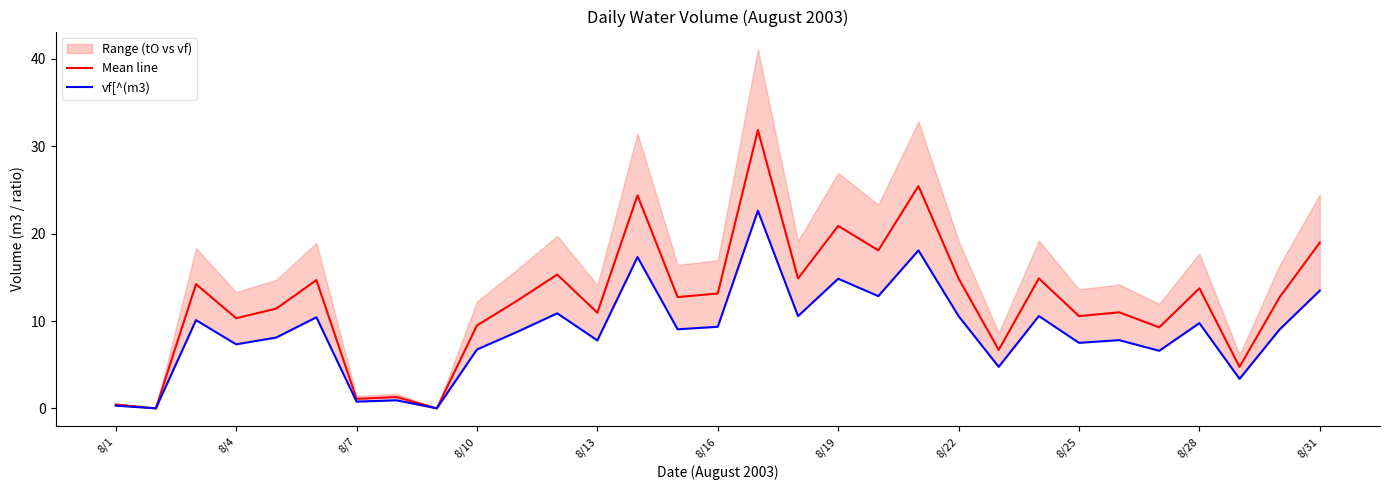

True or false: Mean line has a value of 10.3 at 8/4.

True